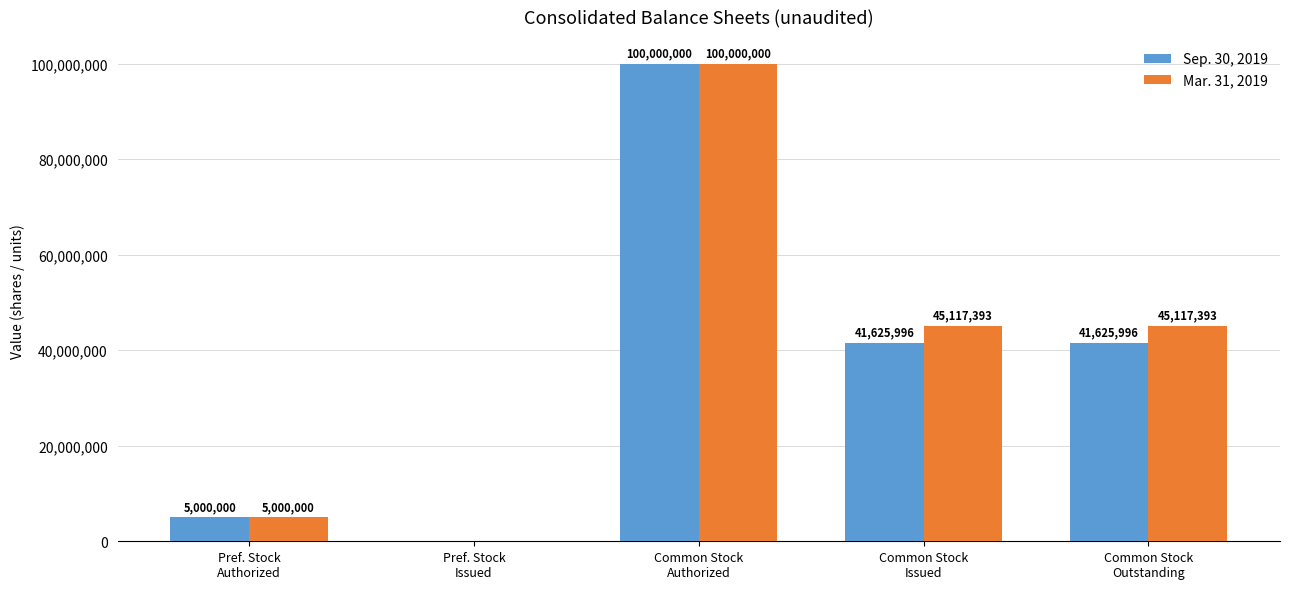

Which series has the largest total across all categories?

Mar. 31, 2019